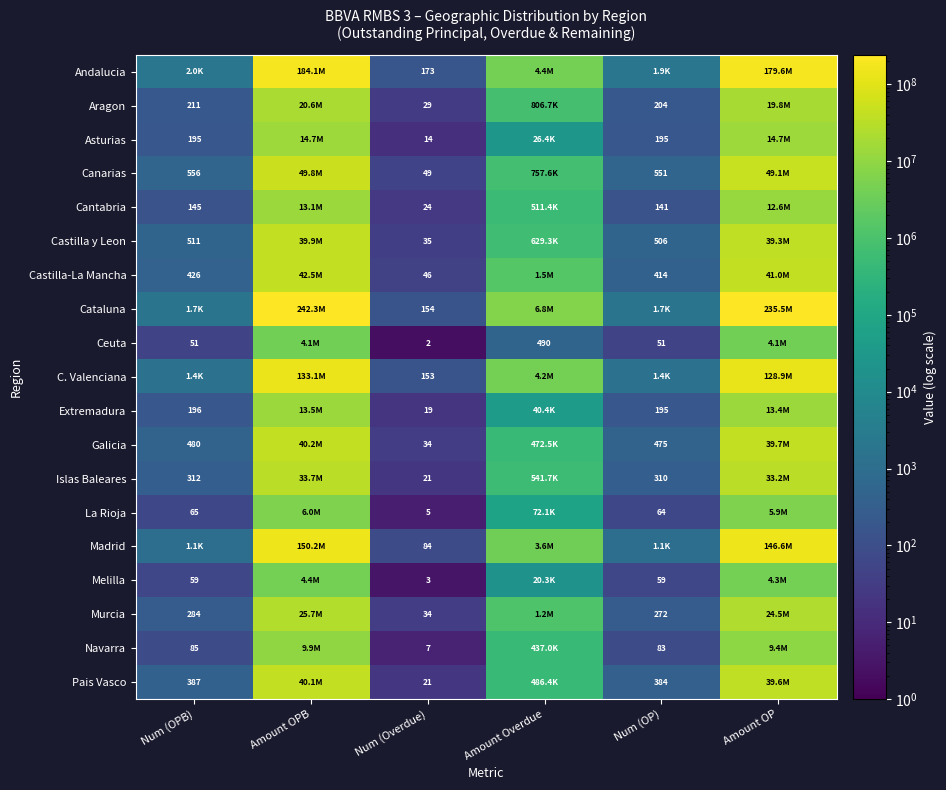

At which category does the chart reach its minimum across all series?

Num (Overdue)